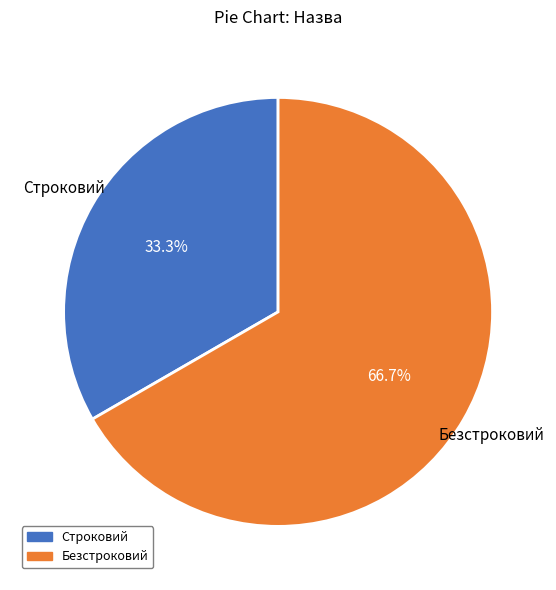

Is it true that Безстроковий is 61% of the pie?

False